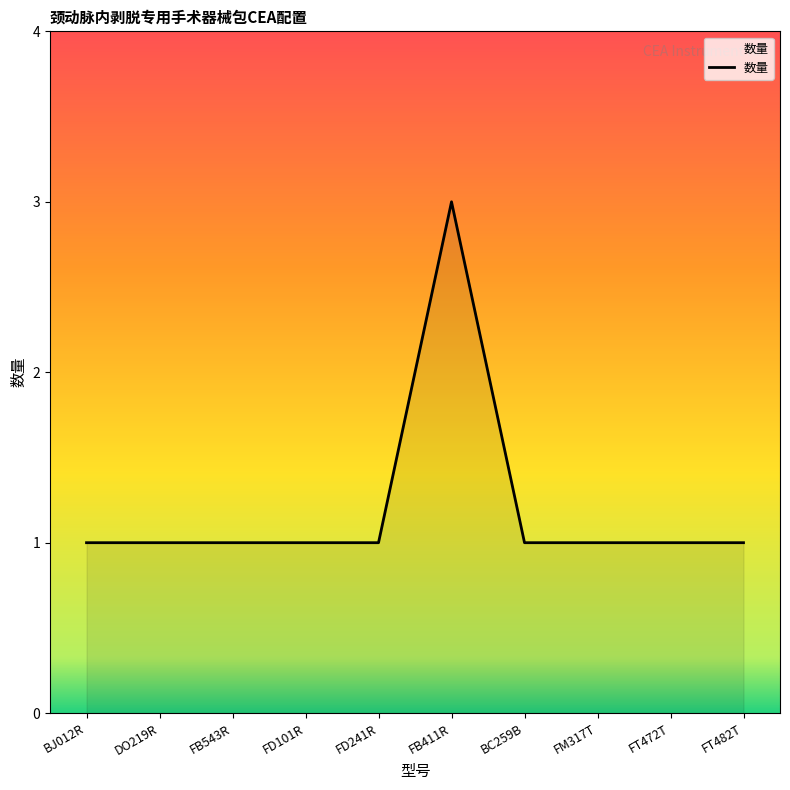

Reading left to right, list all the values displayed in this chart.

1	1	1	1	1	3	1	1	1	1